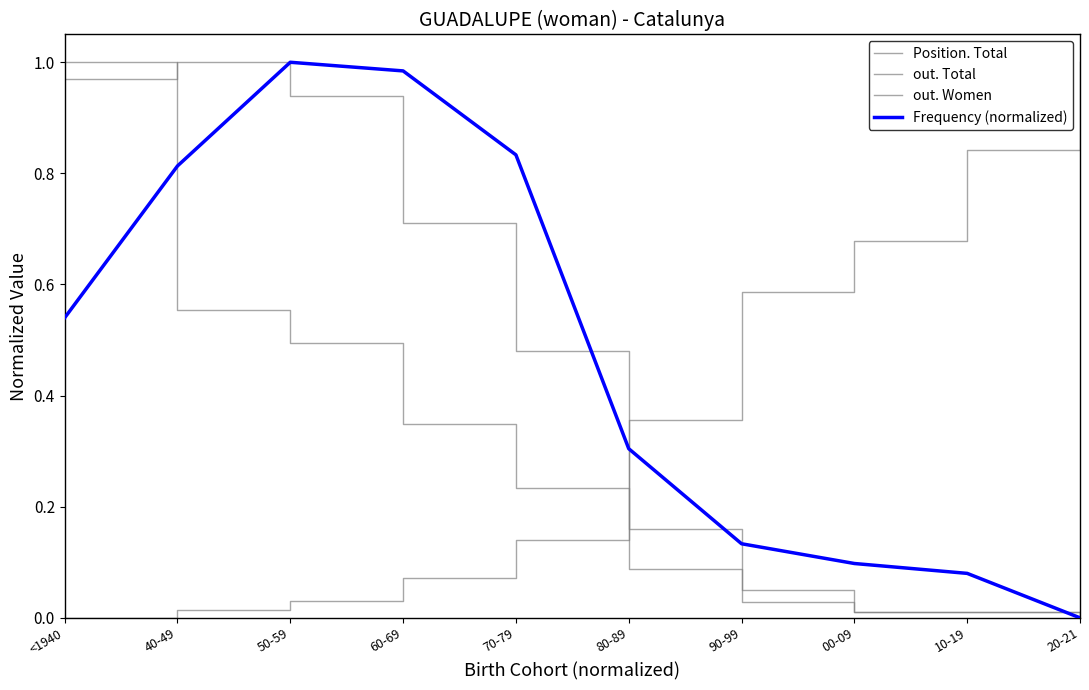

Reading left to right, extract all data points from this chart.

Position. Total: <1940=0.0	40-49=0.0	50-59=0.0	60-69=0.1	70-79=0.1	80-89=0.4	90-99=0.6	00-09=0.7	10-19=0.8	20-21=1.0
out. Total: <1940=1.0	40-49=0.6	50-59=0.5	60-69=0.3	70-79=0.2	80-89=0.1	90-99=0.0	00-09=0.0	10-19=0.0	20-21=0.0
out. Women: <1940=1.0	40-49=1.0	50-59=0.9	60-69=0.7	70-79=0.5	80-89=0.2	90-99=0.0	00-09=0.0	10-19=0.0	20-21=0.0
Frequency (normalized): <1940=0.5	40-49=0.8	50-59=1.0	60-69=1.0	70-79=0.8	80-89=0.3	90-99=0.1	00-09=0.1	10-19=0.1	20-21=0.0